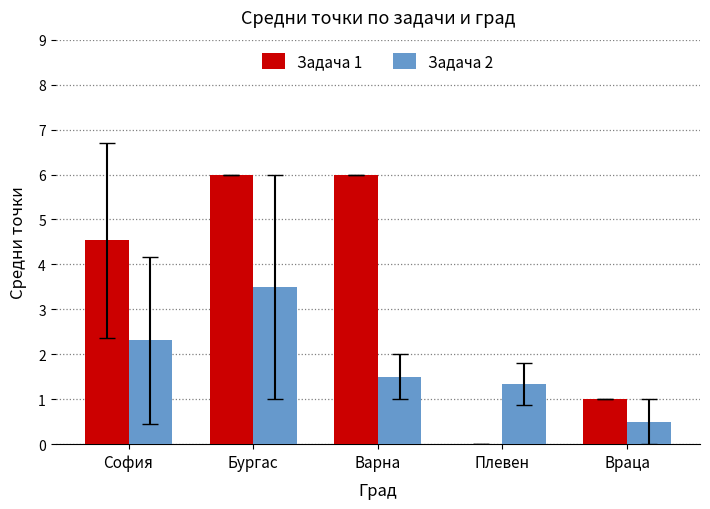

Reading left to right, list all the values displayed in this chart.

Задача 1: 4.5	6.0	6.0	0.0	1.0
Задача 2: 2.3	3.5	1.5	1.3	0.5